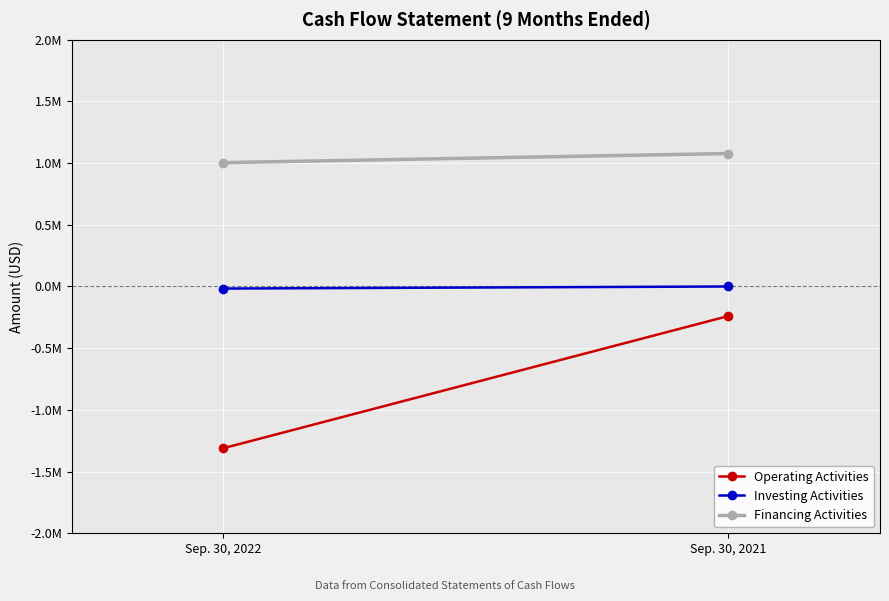

What are all the series names shown in the legend?

Operating Activities, Investing Activities, Financing Activities